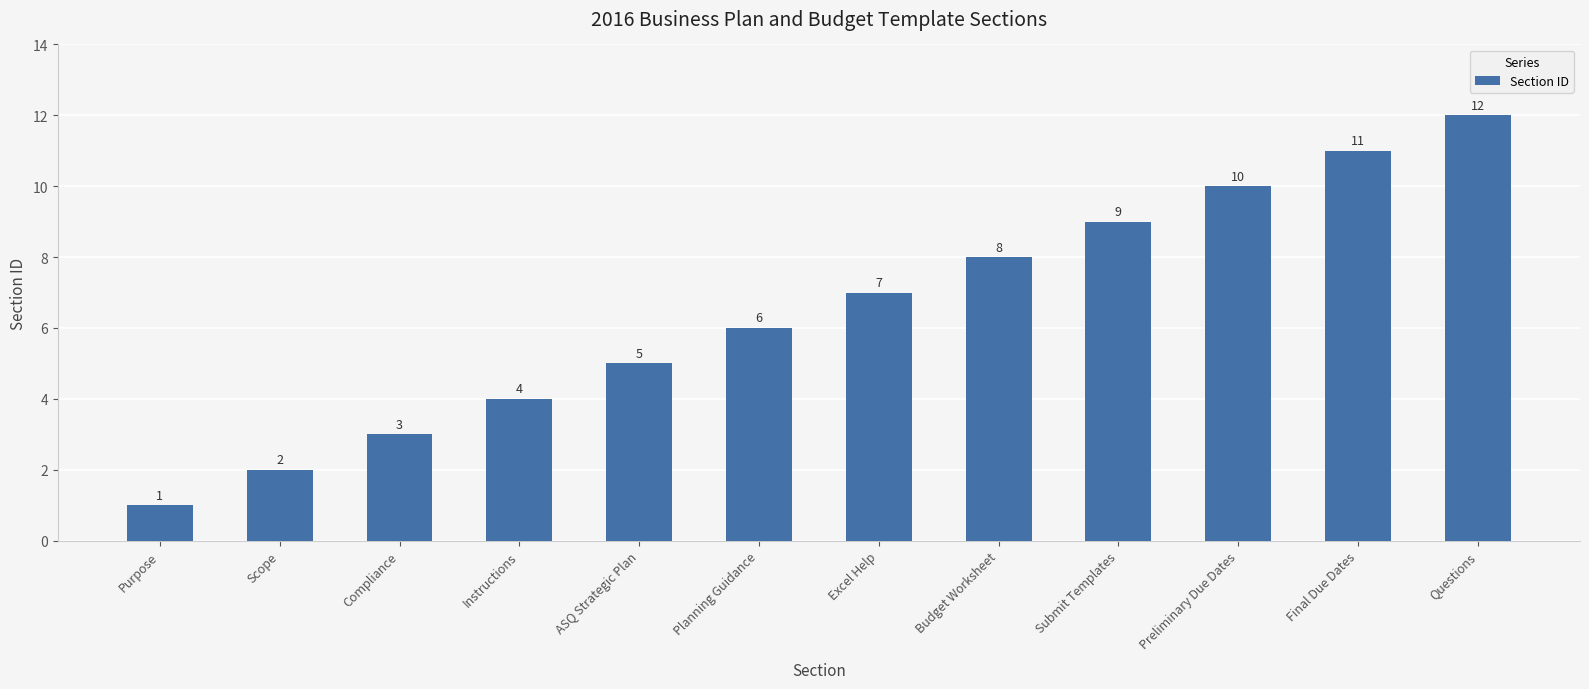

Reading left to right, transcribe all the data shown in this chart.

Purpose=1	Scope=2	Compliance=3	Instructions=4	ASQ Strategic Plan=5	Planning Guidance=6	Excel Help=7	Budget Worksheet=8	Submit Templates=9	Preliminary Due Dates=10	Final Due Dates=11	Questions=12